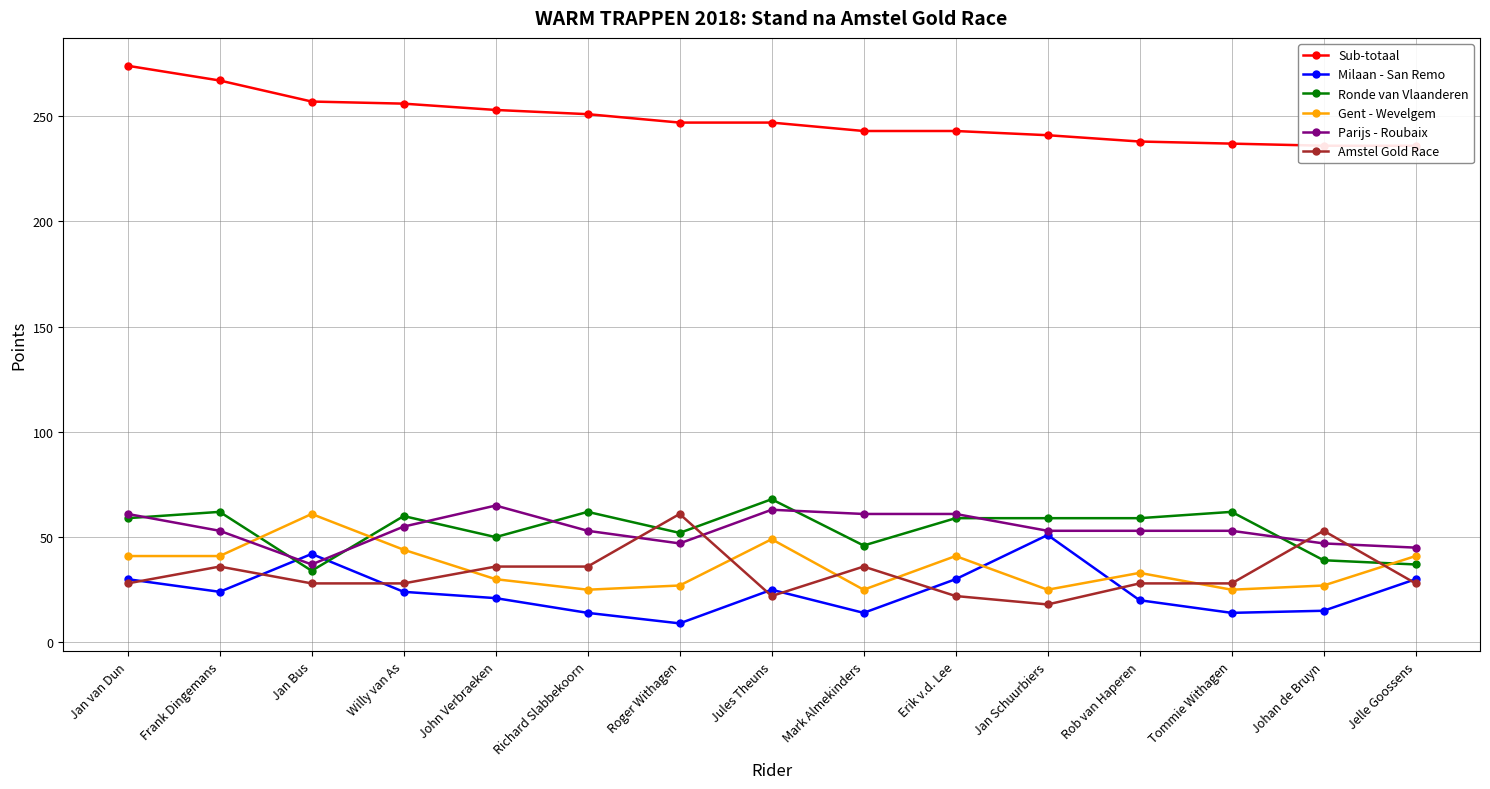

Is the value of Milaan - San Remo at Jan Bus greater than the value of Gent - Wevelgem at Frank Dingemans?

Yes